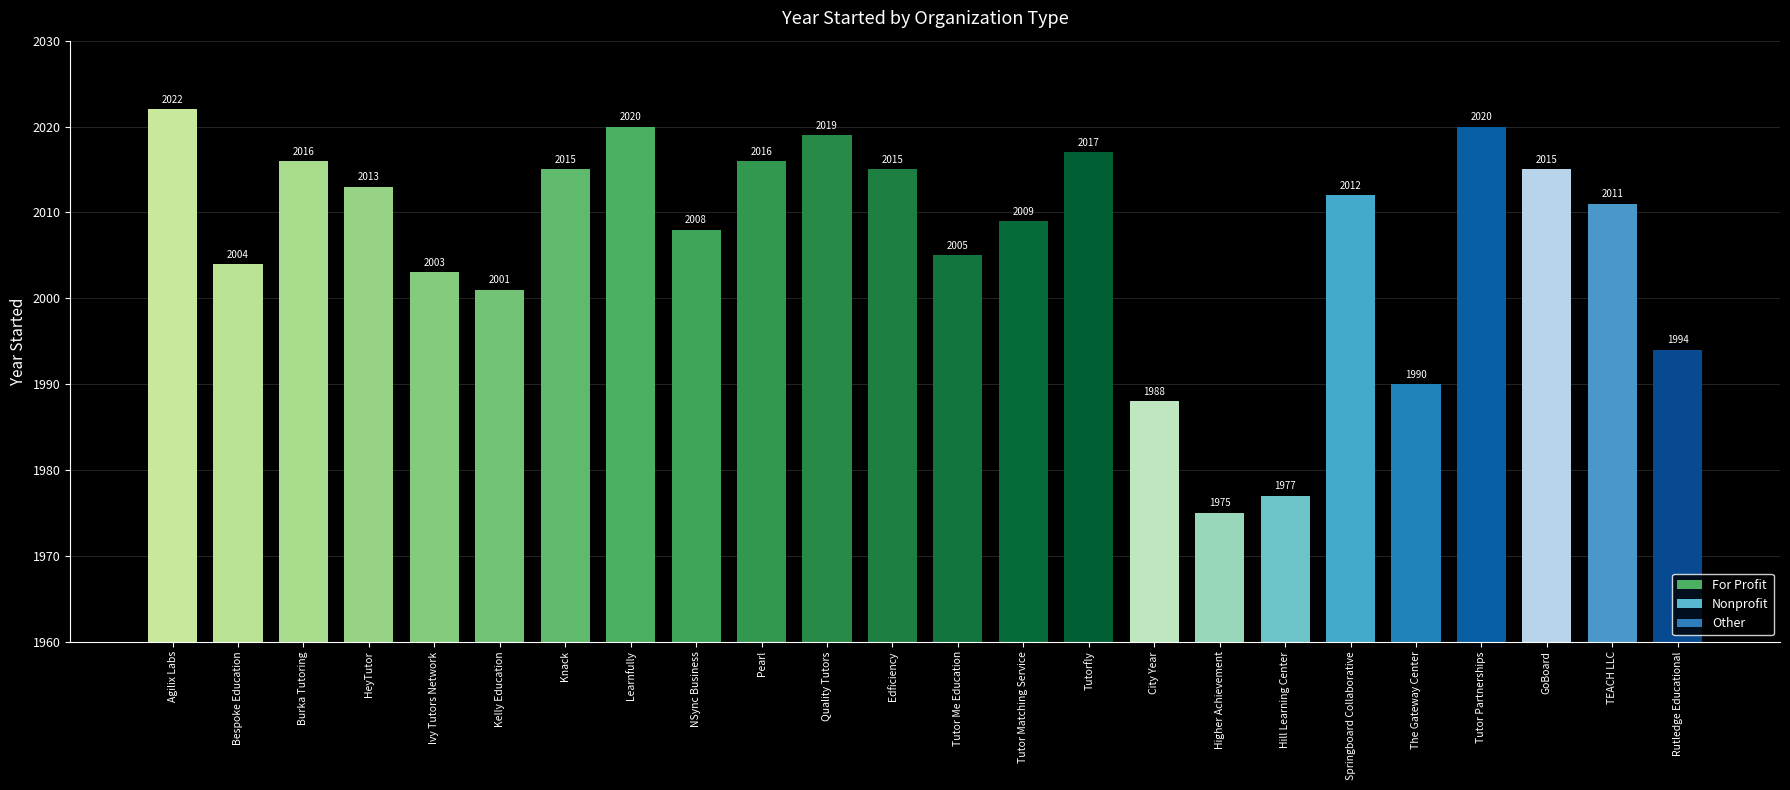

The chart shows a value of 3212 at GoBoard. True or false?

False